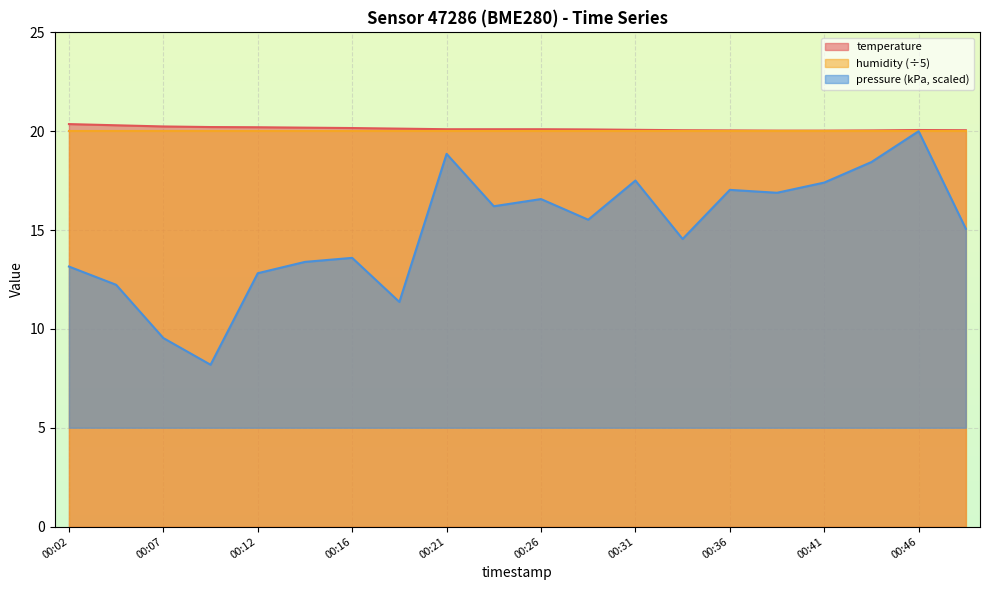

Reading left to right, what are all the values shown in this chart?

temperature: 20.4	20.3	20.2	20.2	20.2	20.2	20.2	20.1	20.1	20.1	20.1	20.1	20.1	20.1	20.0	20.0	20.0	20.0	20.1	20.1
pressure_kPa: 13.2	12.2	9.5	8.2	12.8	13.4	13.6	11.4	18.9	16.2	16.6	15.5	17.5	14.5	17.0	16.9	17.4	18.4	20.0	15.1